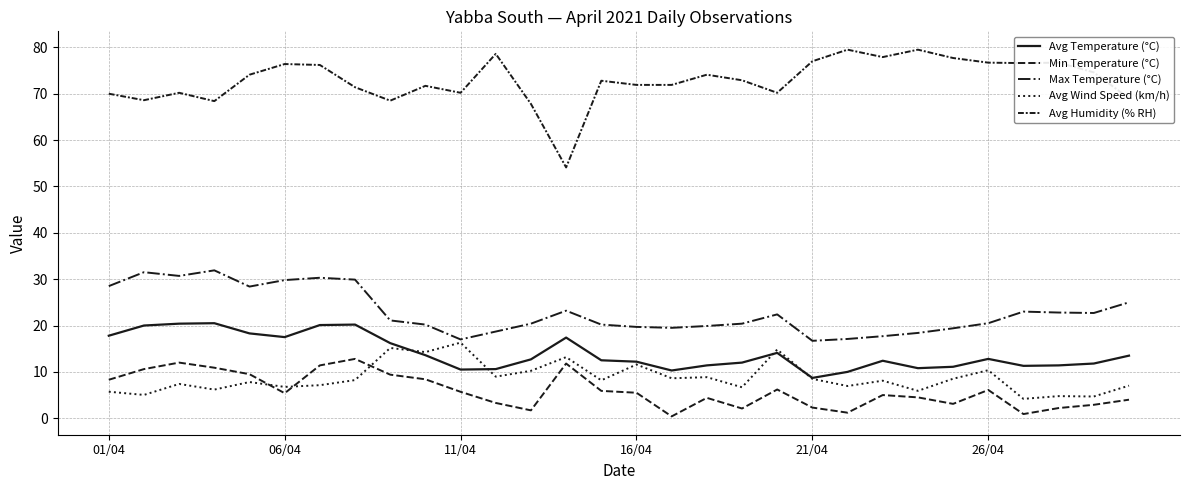

How many interior local valleys does the Min Temperature (°C) series have?

7